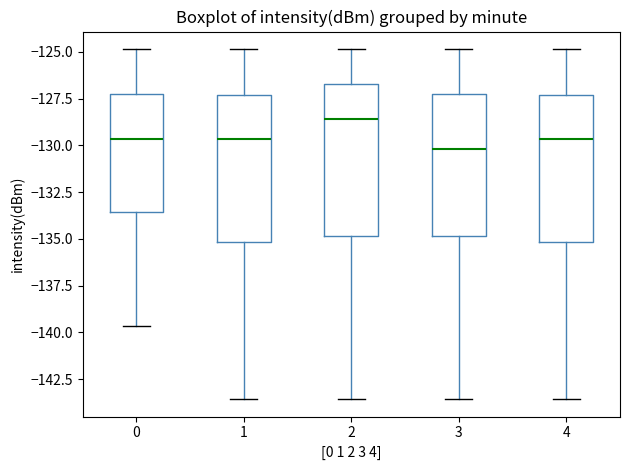

Reading left to right, read every box against the y-axis: the position of its median line, the range the box covers, and the ends of its whiskers. The values are not printed on the chart, so give them approximately, as read against the axis.

0: median -129.5, box -133.5 to -127.5, whiskers -139.5 to -125.0
1: median -129.5, box -135.0 to -127.5, whiskers -143.5 to -125.0
2: median -128.5, box -135.0 to -126.5, whiskers -143.5 to -125.0
3: median -130.0, box -135.0 to -127.5, whiskers -143.5 to -125.0
4: median -129.5, box -135.0 to -127.5, whiskers -143.5 to -125.0